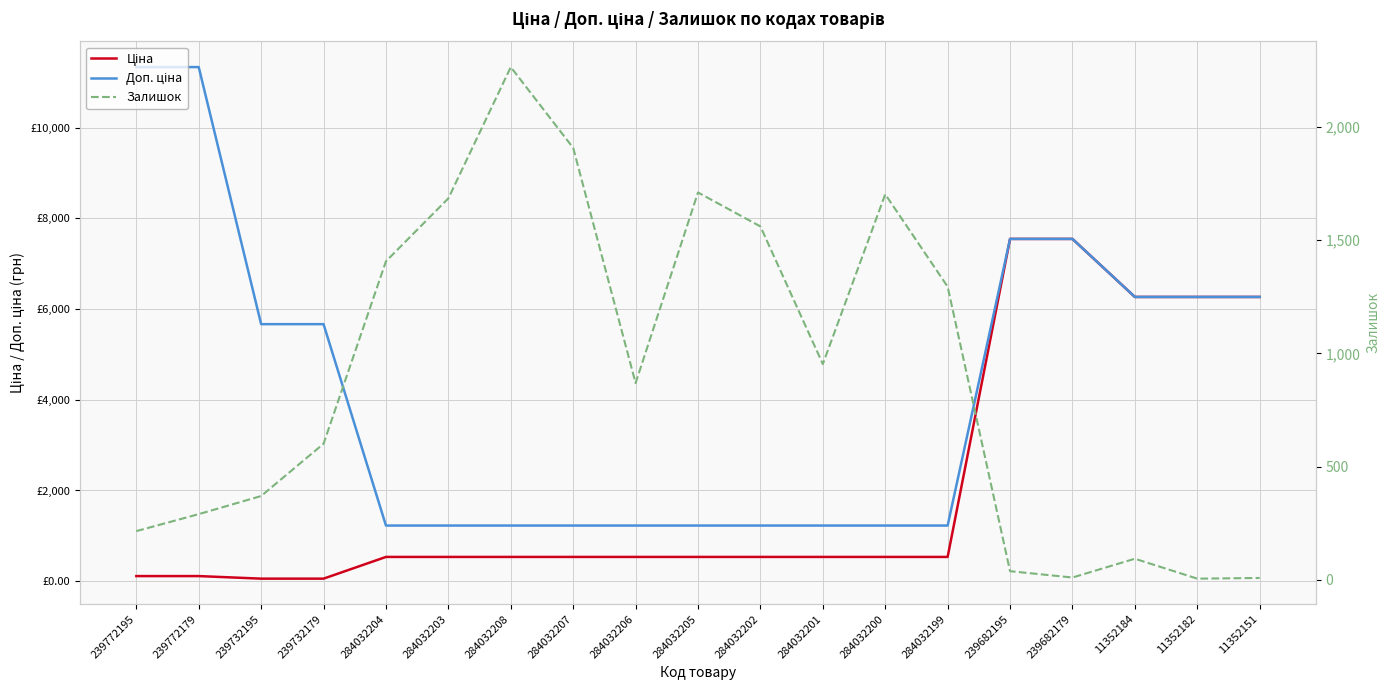

Rank the series by their maximum value, from lowest to highest.

Залишок, Ціна, Доп. ціна